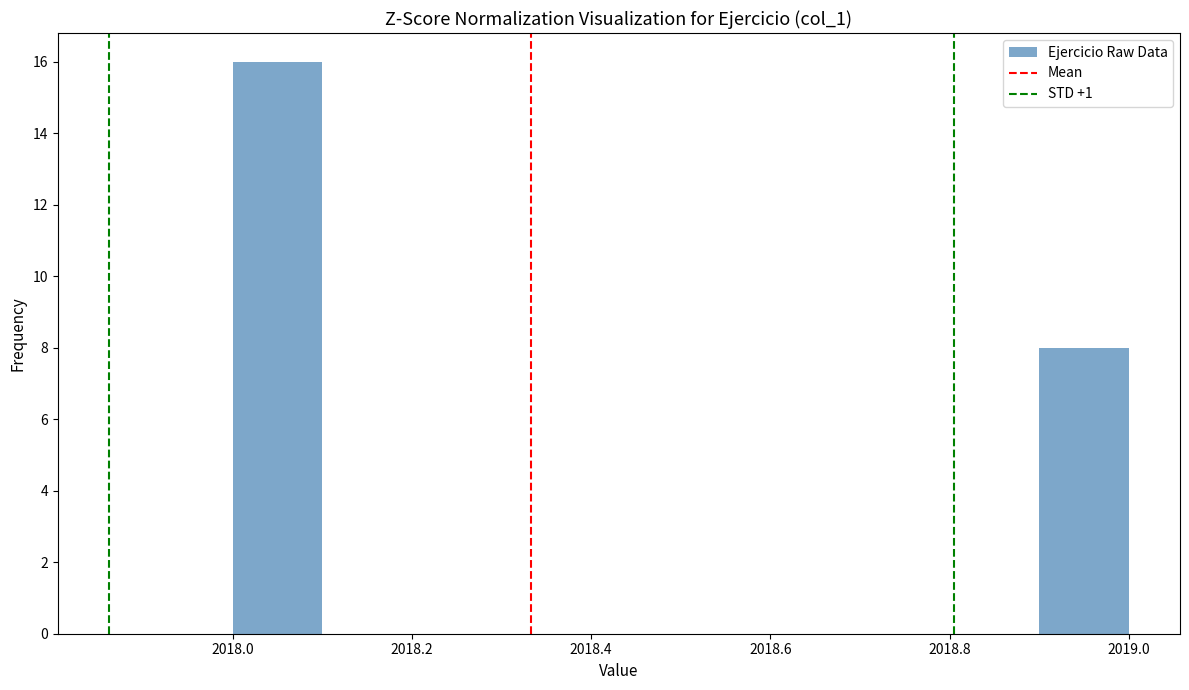

Reading left to right, transcribe this chart: for each bar, give the range it covers on the x-axis and its height. The values are not printed on the chart, so give them approximately, as read against the axis.

2018.0 to 2018.1: 16
2018.1 to 2018.2: 0
2018.2 to 2018.3: 0
2018.3 to 2018.4: 0
2018.4 to 2018.5: 0
2018.5 to 2018.6: 0
2018.6 to 2018.7: 0
2018.7 to 2018.8: 0
2018.8 to 2018.9: 0
2018.9 to 2019.0: 8